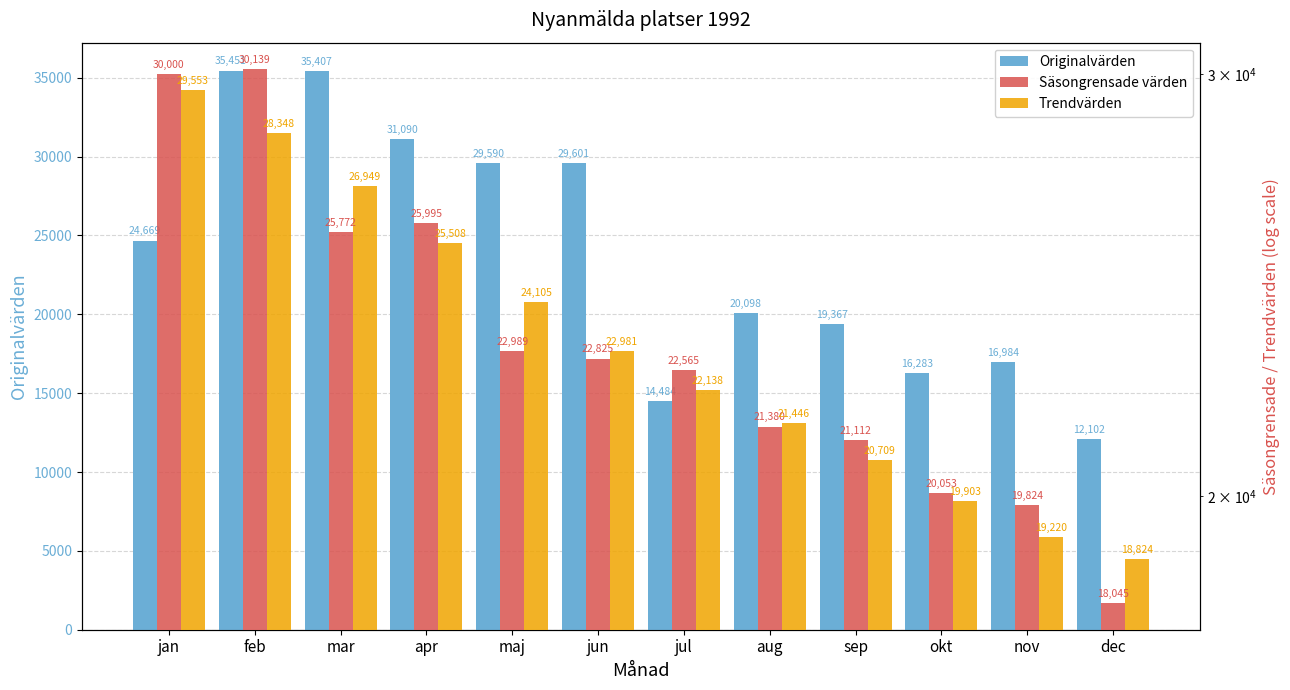

What is the greatest value displayed?

35451.0